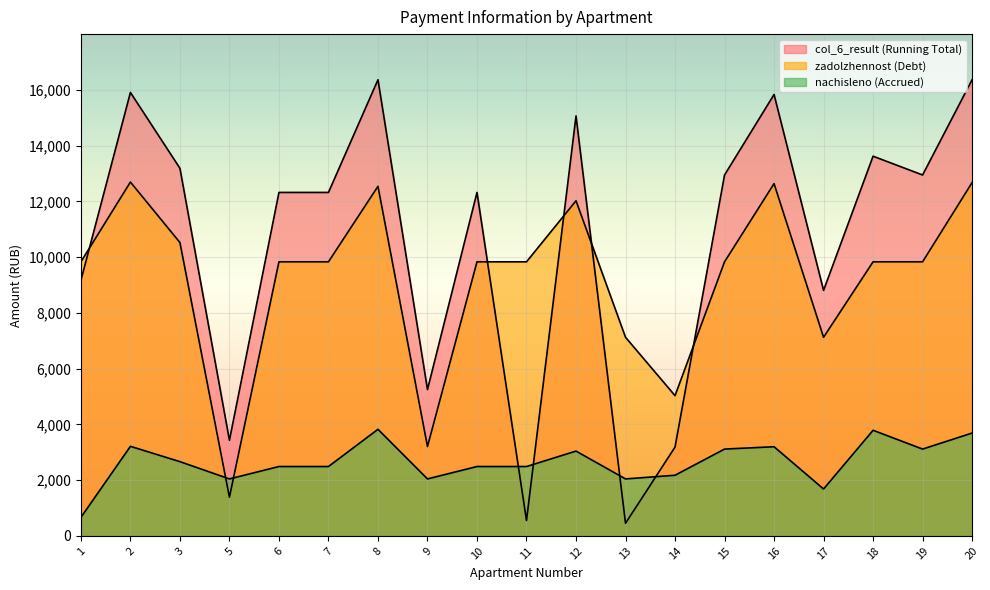

The col_6_result series shows 13618.0 at 18. True or false?

True